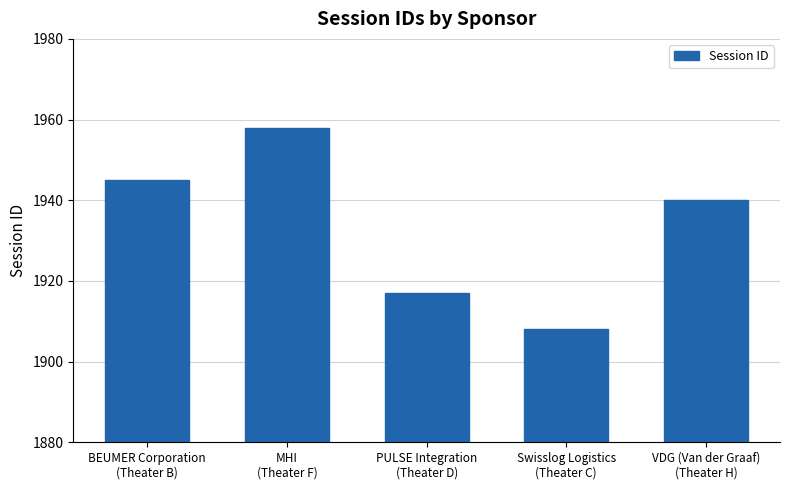

What is the maximum value shown in the chart?

1958